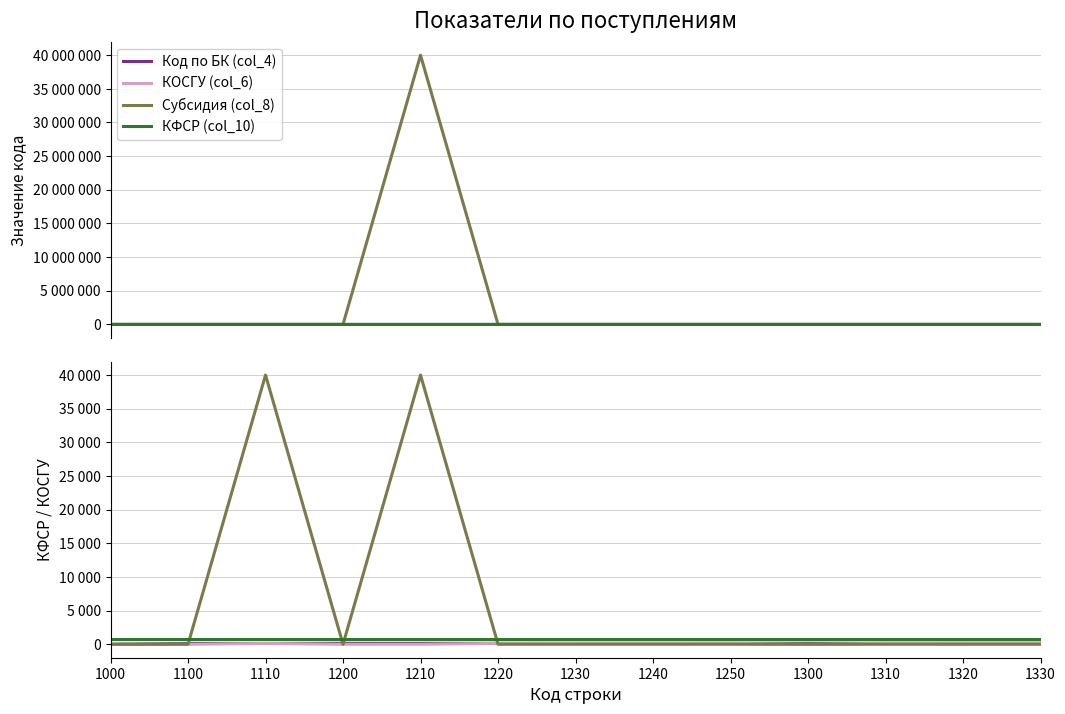

What is the sum of all КФСР (col_10) values?

9127